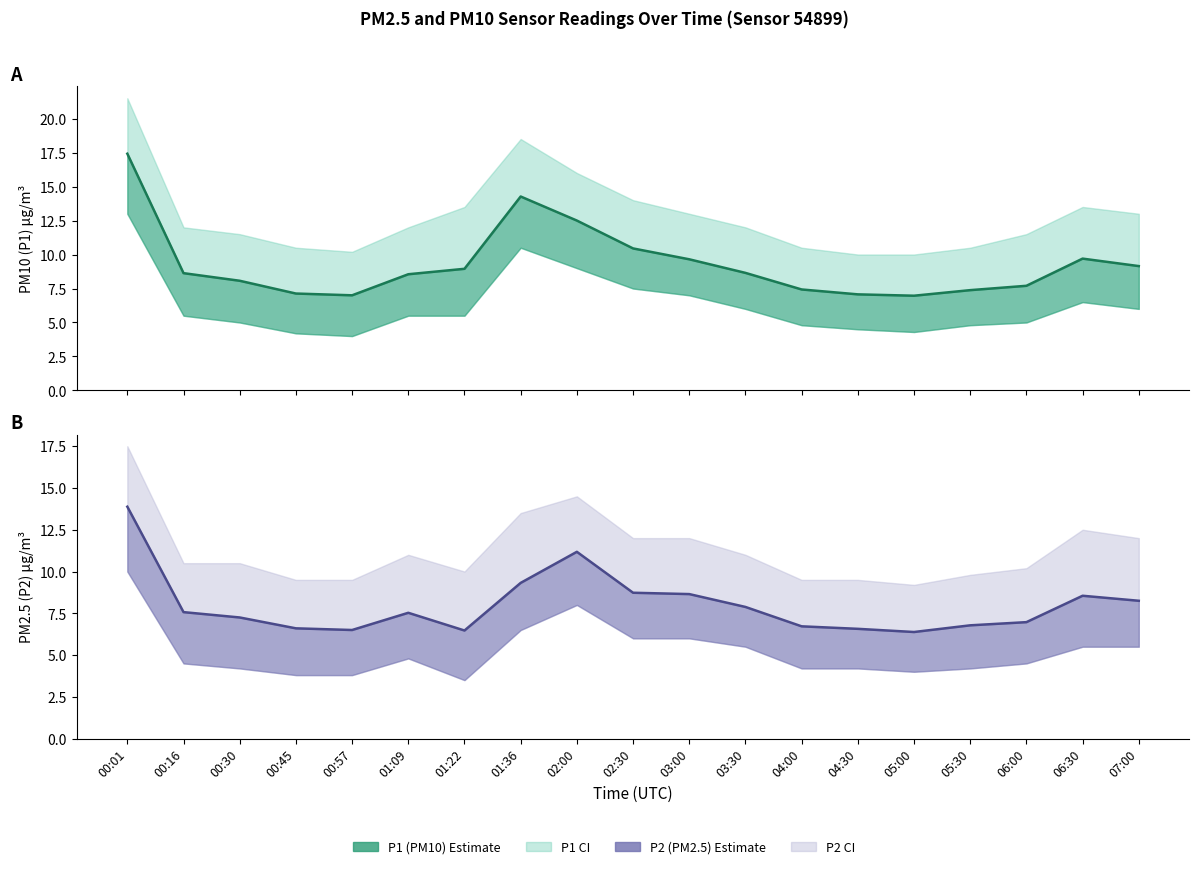

What is the sum of the P1 (PM10) values at 00:45 and 01:09?

15.7